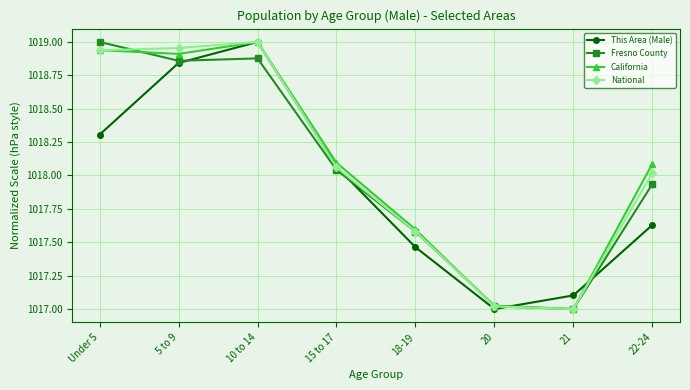

The value of National at 10 to 14 is 1019.0. True or false?

True